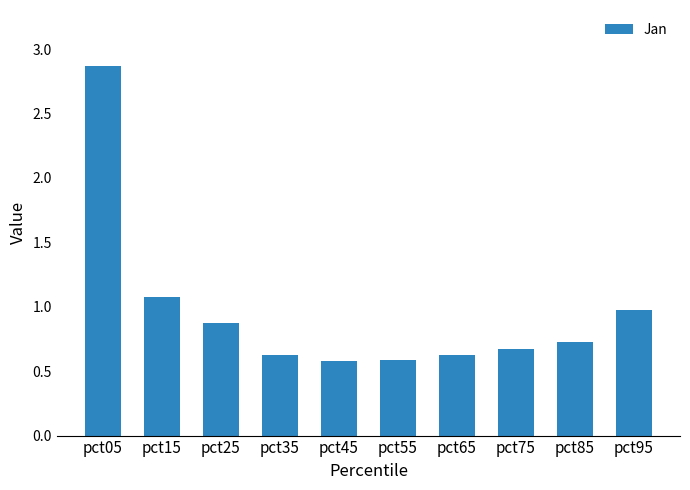

The chart shows a value of 0.9 at pct25. True or false?

True